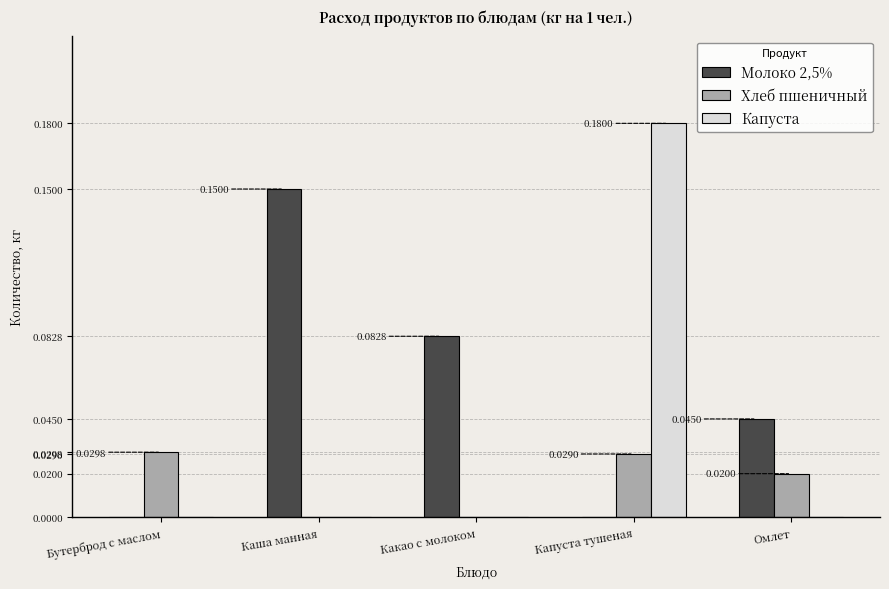

True or false: Капуста has a value of 0.0 at Капуста тушеная.

False